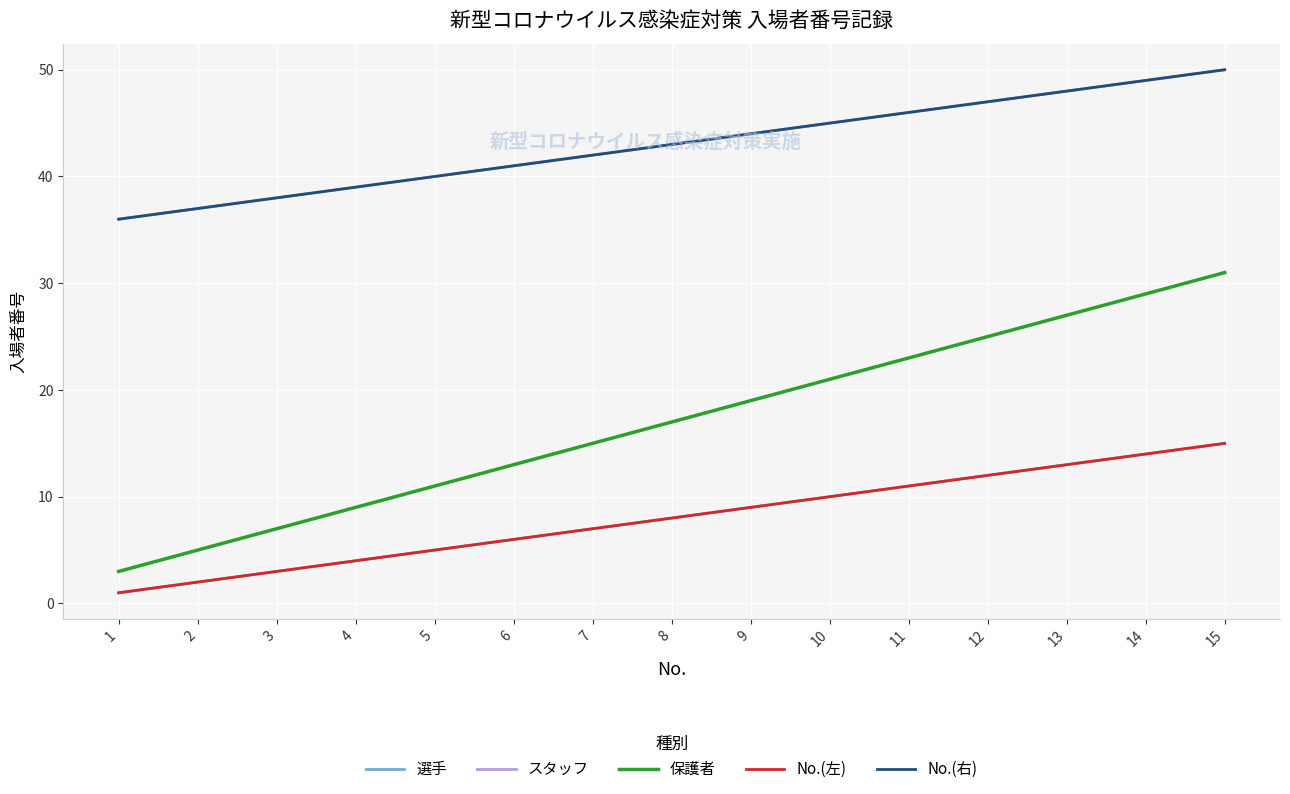

Is this an area chart (filled region under the line)?

No